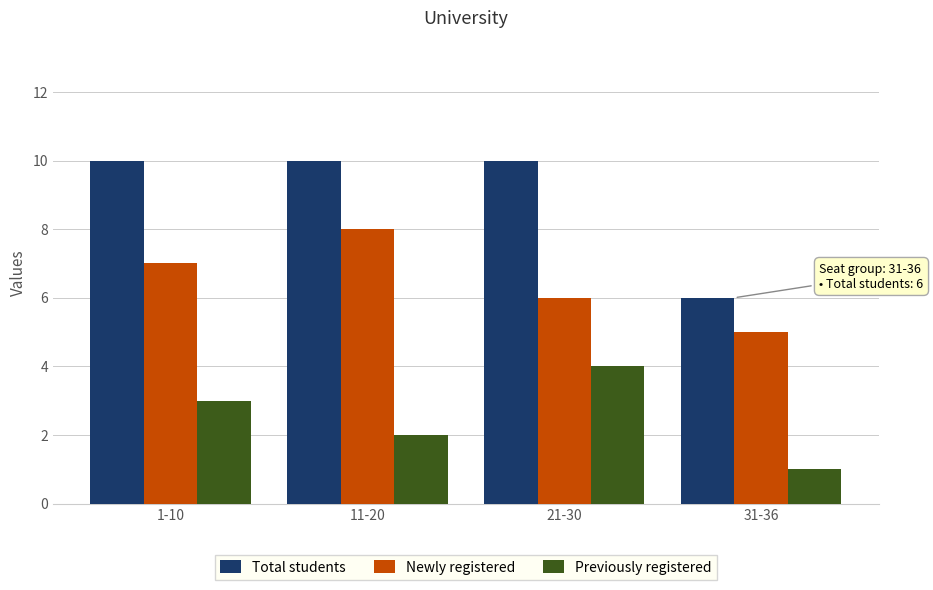

Does the chart contain stacked bars?

No